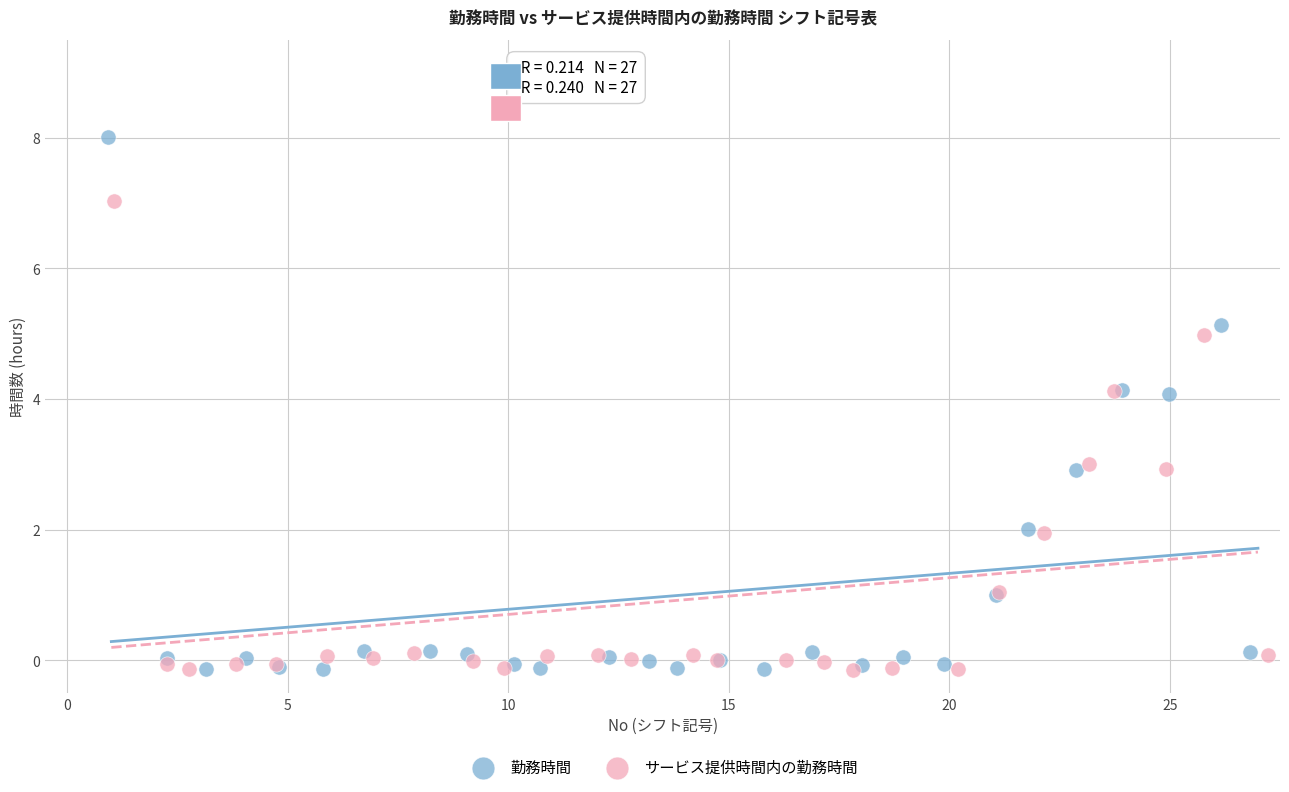

What are all the series names shown in the legend?

勤務時間, サービス提供時間内の勤務時間